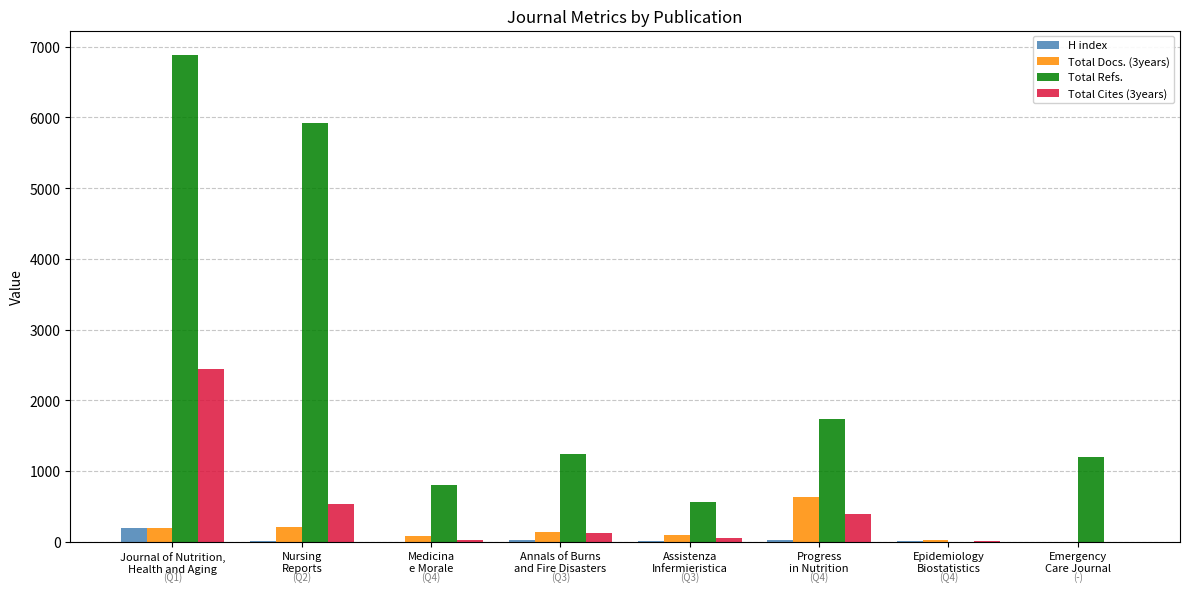

What is the highest value of the Total Refs. series?

6885